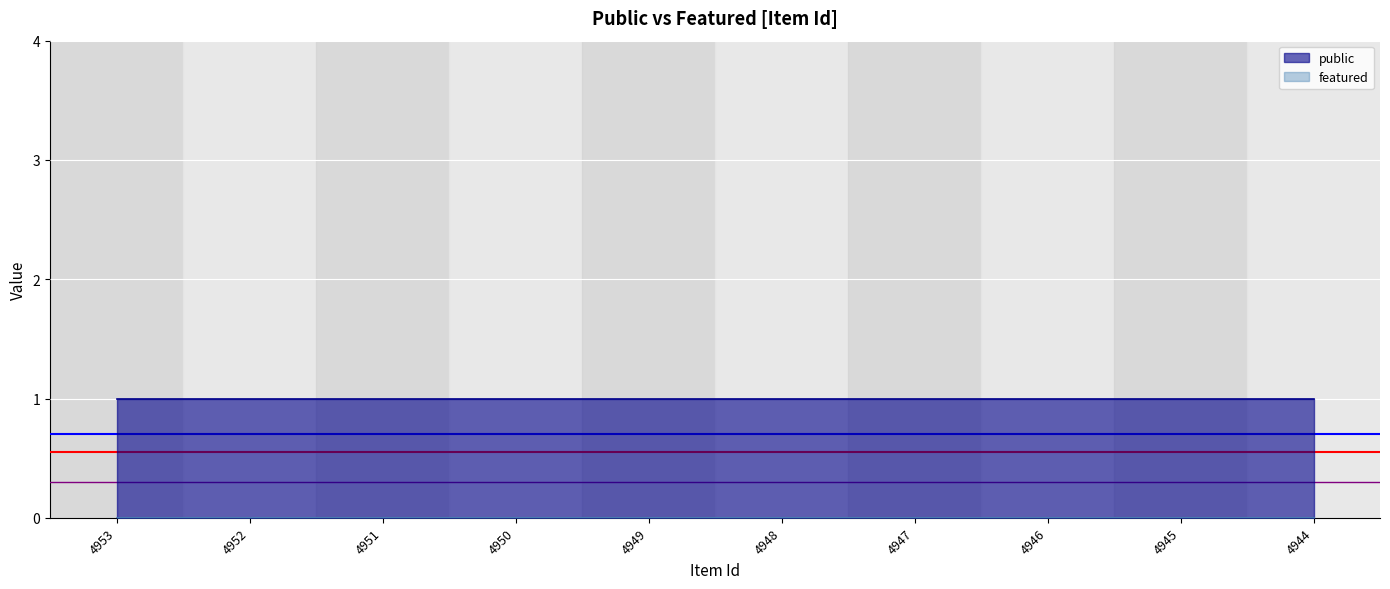

True or false: public has more than 1 points higher than both neighbors.

False